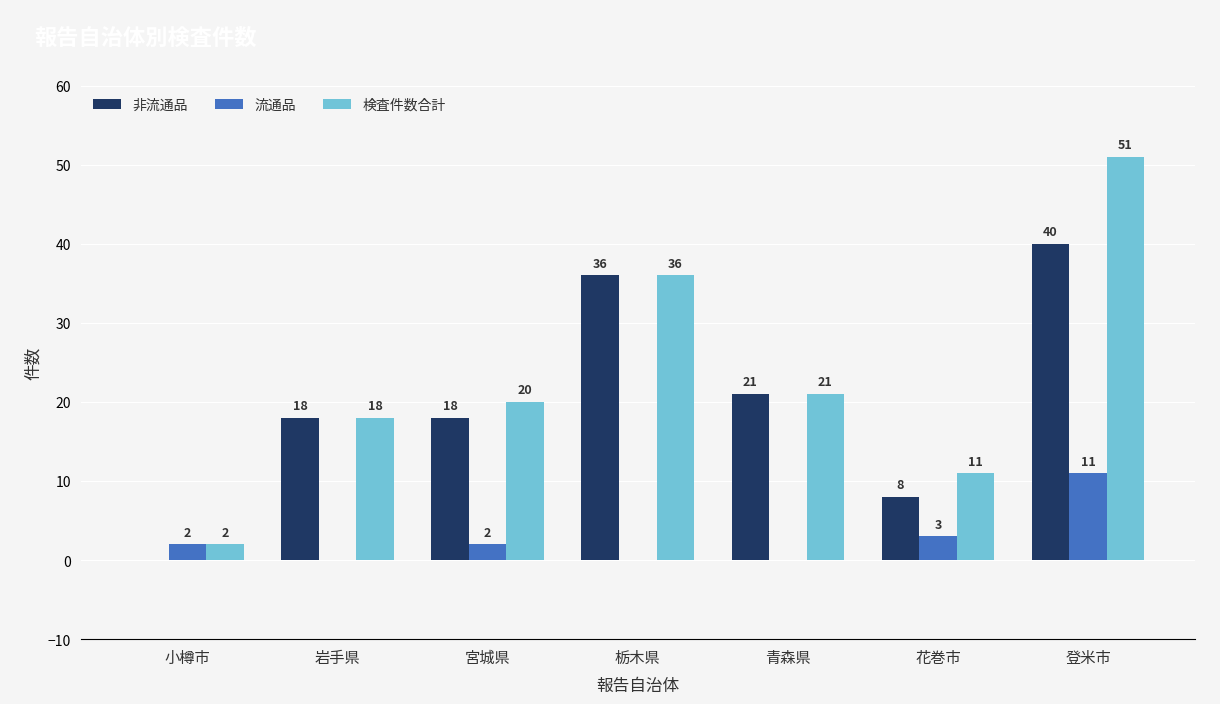

The 非流通品 series shows 5 at 花巻市. True or false?

False